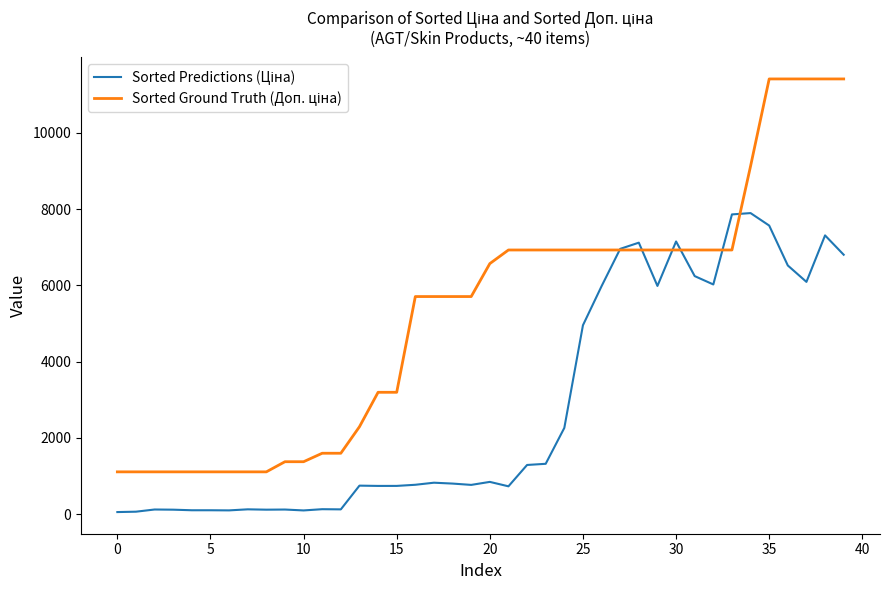

What is the greatest value displayed?

11410.0